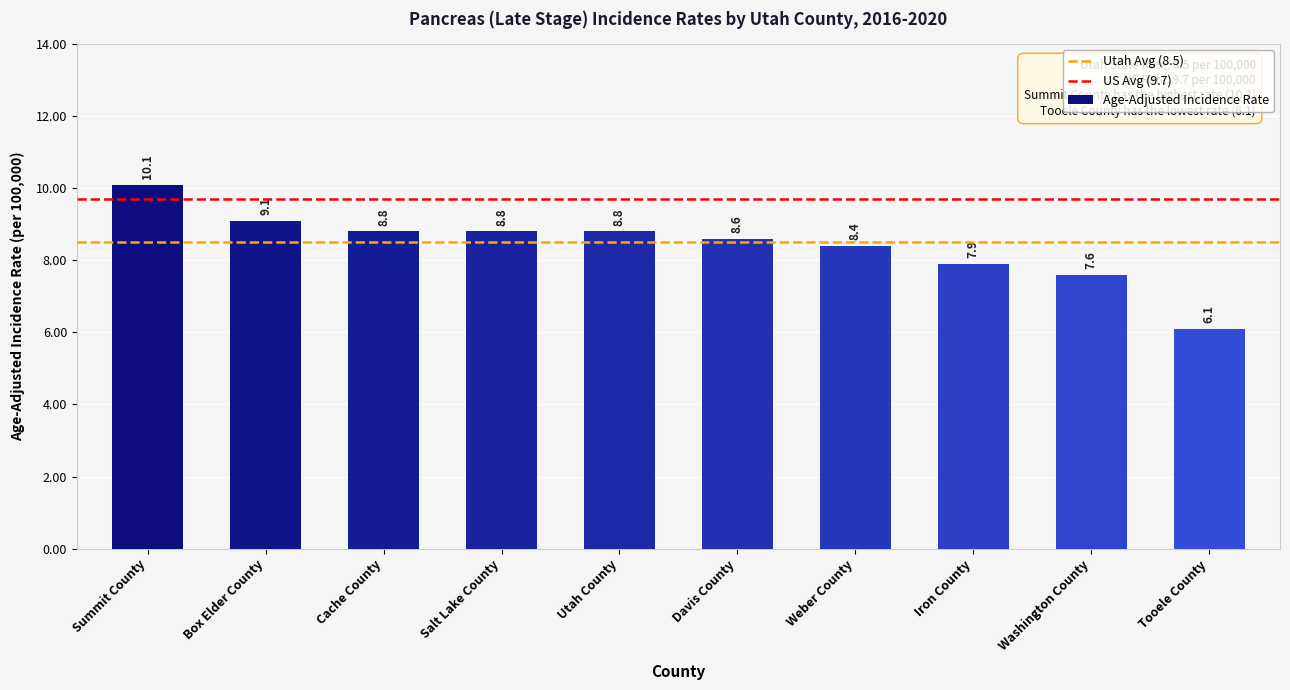

Approximately how many times larger is the value at Utah County compared to Cache County?

1.0